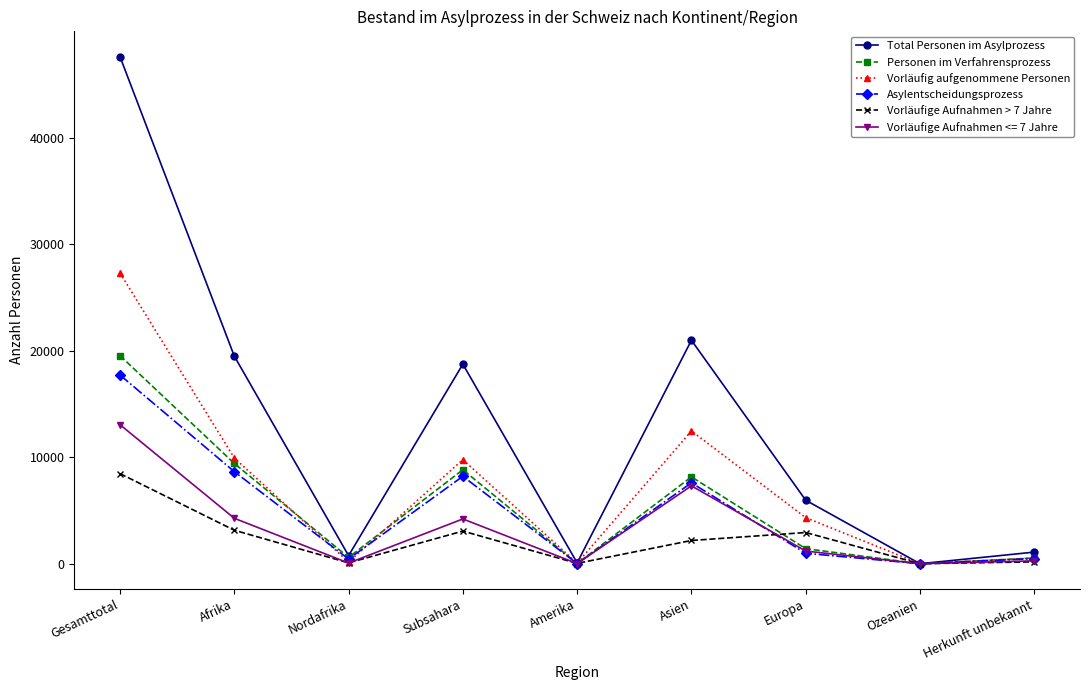

How many interior local valleys does the Total Personen im Asylprozess series have?

3